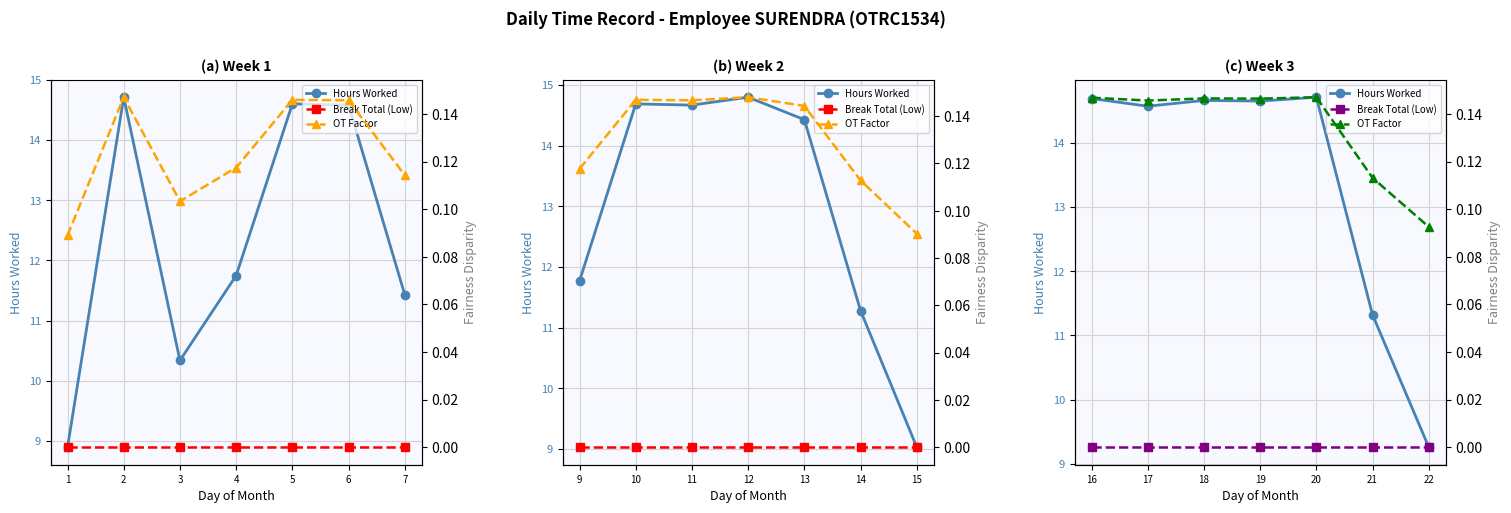

What are all the series names shown in the legend?

Hours Worked, Break Total (Low), OT Factor